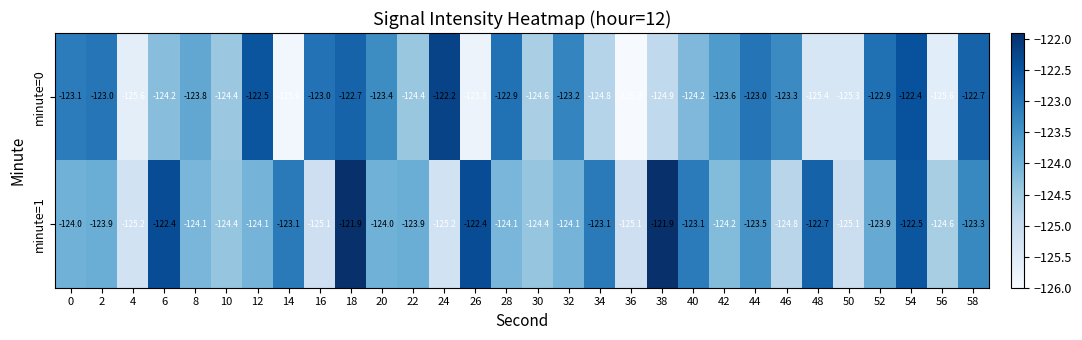

What is the difference between the second highest and second lowest values in the minute=1 series?

3.3